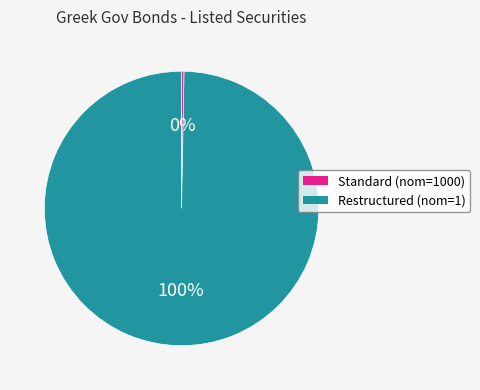

To the nearest percent, what is the average slice percentage?

50%